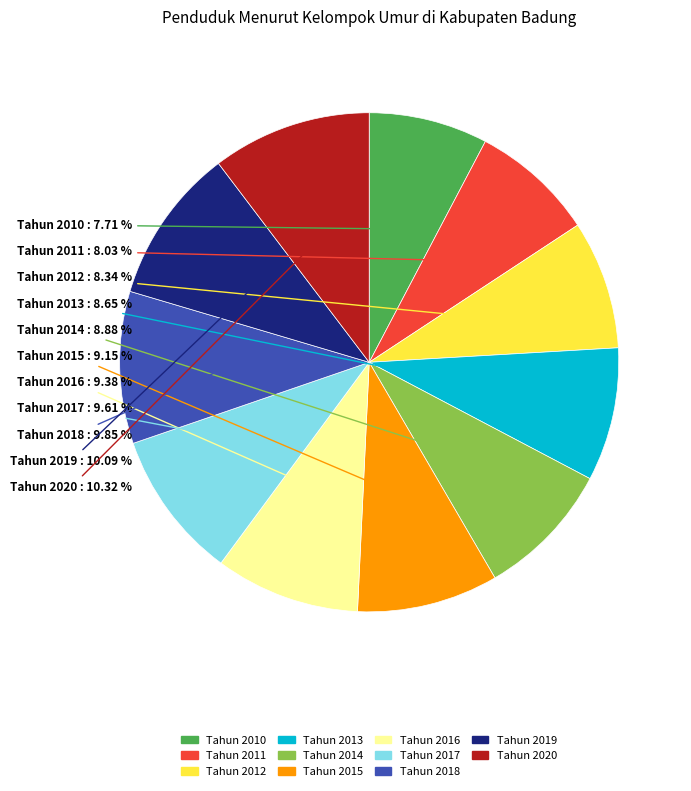

Which has a higher value, Tahun 2012 or Tahun 2017?

Tahun 2017